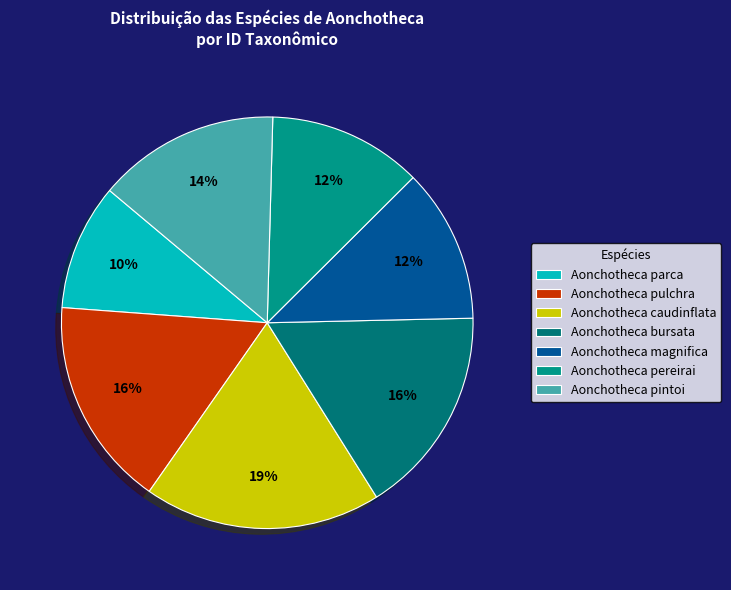

Between Aonchotheca magnifica and Aonchotheca pulchra, which is larger?

Aonchotheca pulchra